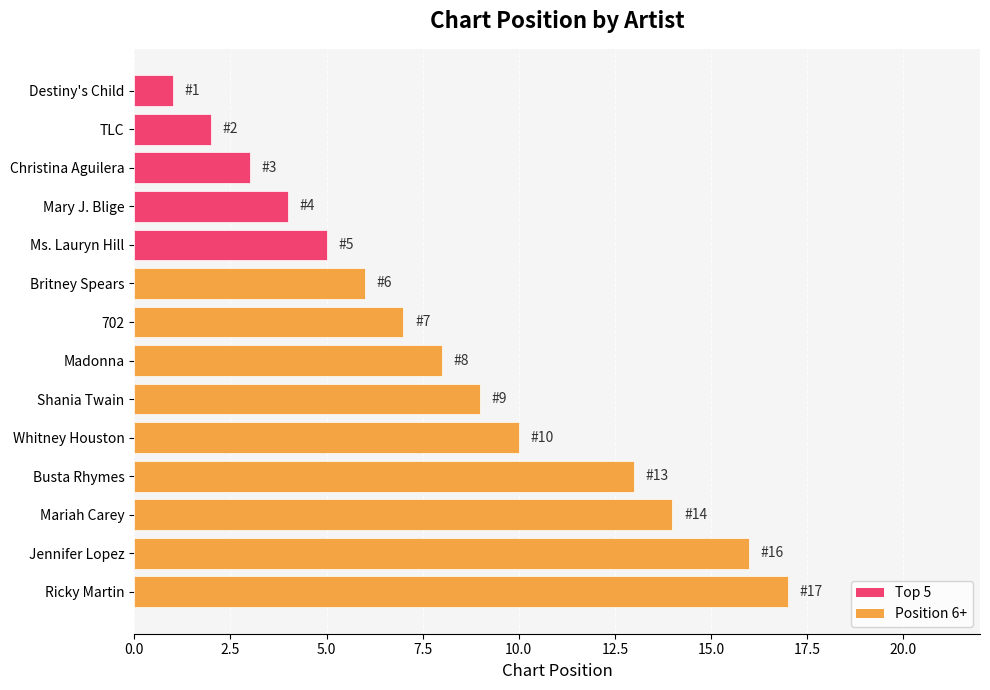

Reading top to bottom, what are all the values shown in this chart?

Destiny's Child=1	TLC=2	Christina Aguilera=3	Mary J. Blige=4	Ms. Lauryn Hill=5	Britney Spears=6	702=7	Madonna=8	Shania Twain=9	Whitney Houston=10	Busta Rhymes=13	Mariah Carey=14	Jennifer Lopez=16	Ricky Martin=17